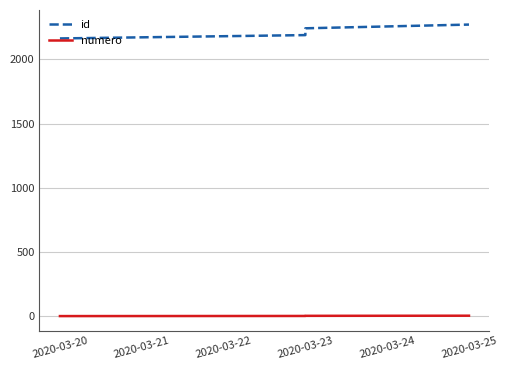

True or false: id has a value of 907 at 2020-03-25.

False